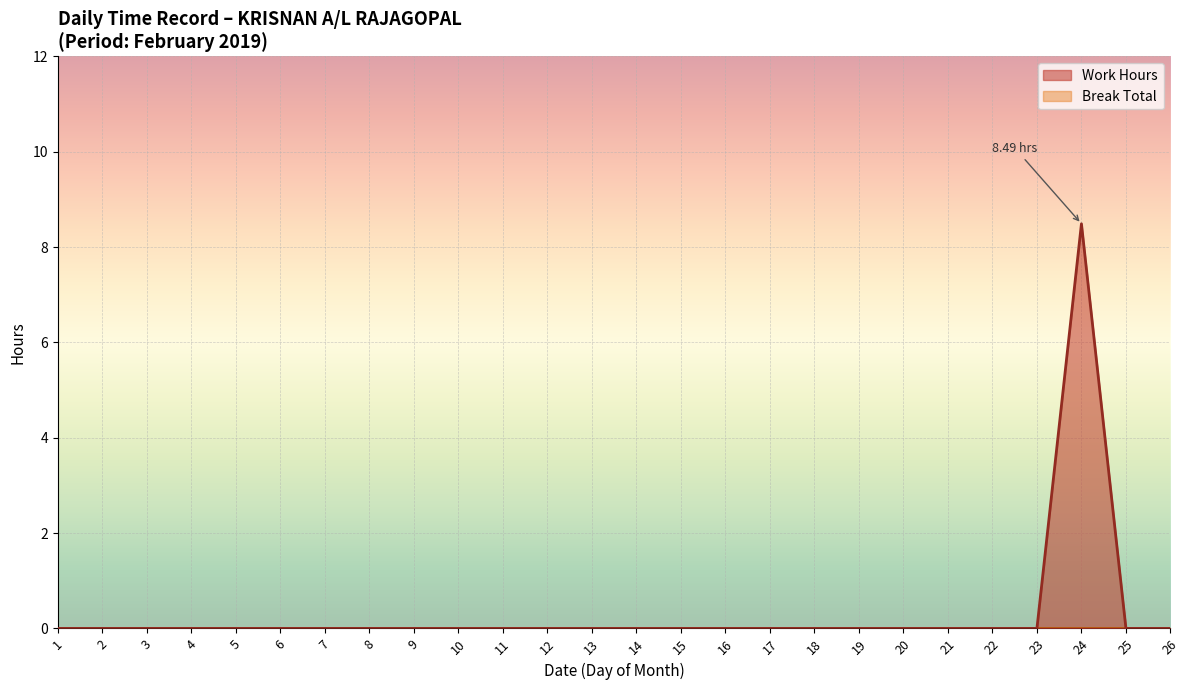

Reading left to right, what are all the values shown in this chart?

Work Hours: 0.0	0.0	0.0	0.0	0.0	0.0	0.0	0.0	0.0	0.0	0.0	0.0	0.0	0.0	0.0	0.0	0.0	0.0	8.5	0.0	0.0
Break Total: 0.0	0.0	0.0	0.0	0.0	0.0	0.0	0.0	0.0	0.0	0.0	0.0	0.0	0.0	0.0	0.0	0.0	0.0	0.0	0.0	0.0